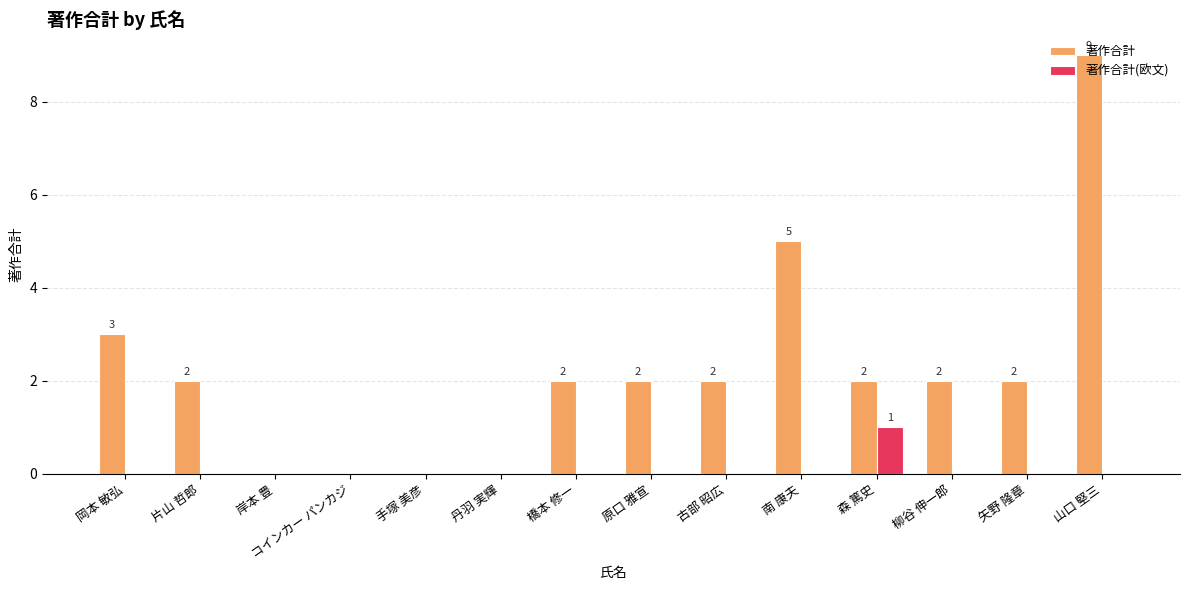

Which series changed the most between 岡本 敏弘 and 柳谷 伸一郎?

著作合計